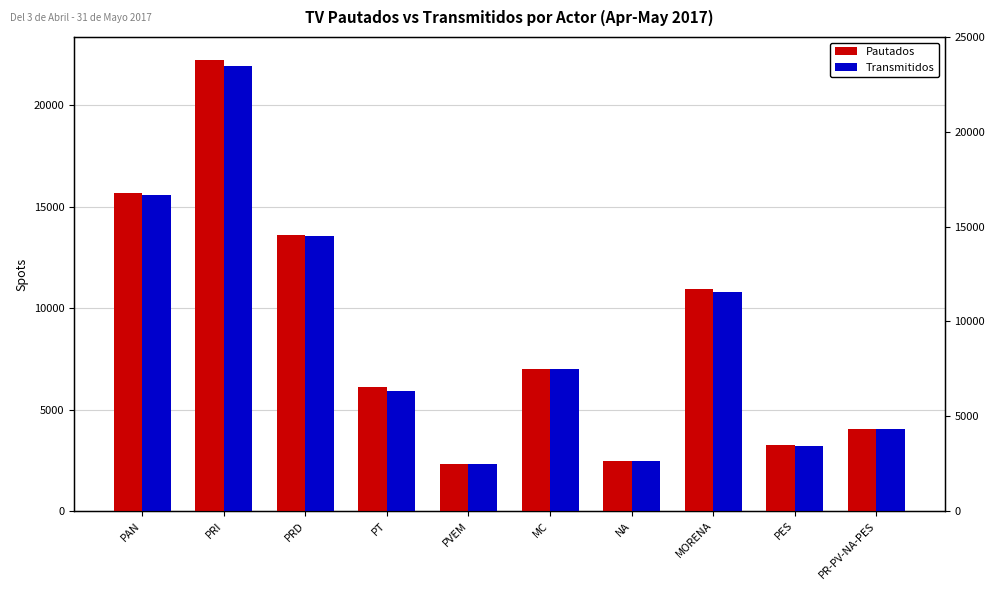

Reading left to right, transcribe all the data shown in this chart.

Pautados: 15675	22268	13623	6118	2318	7011	2470	10963	3268	4028
Transmitidos: 15582	21958	13544	5921	2299	6994	2463	10814	3216	4019